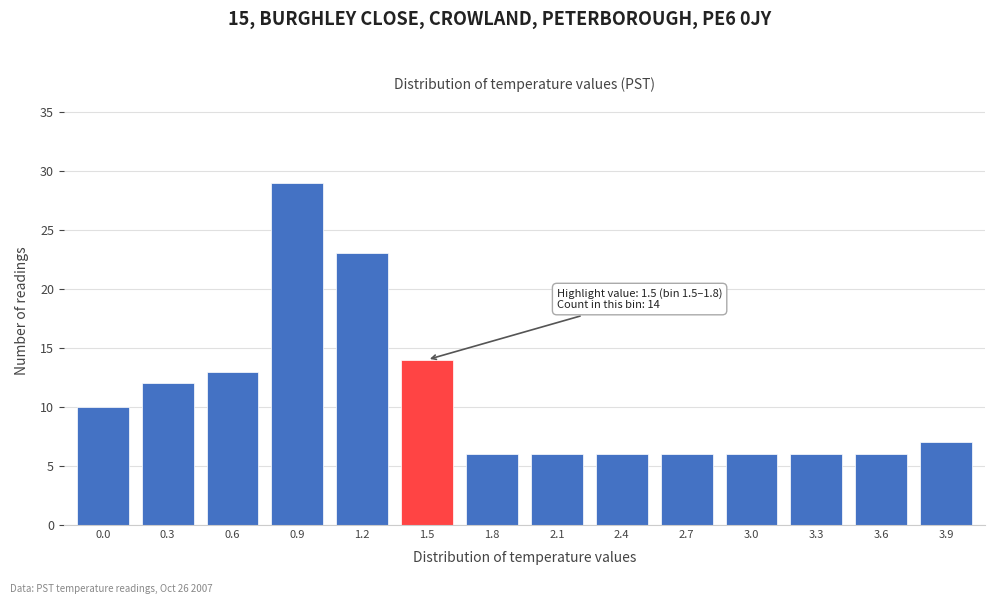

Reading left to right, what are all the values shown in this chart?

10	12	13	29	23	14	6	6	6	6	6	6	6	7